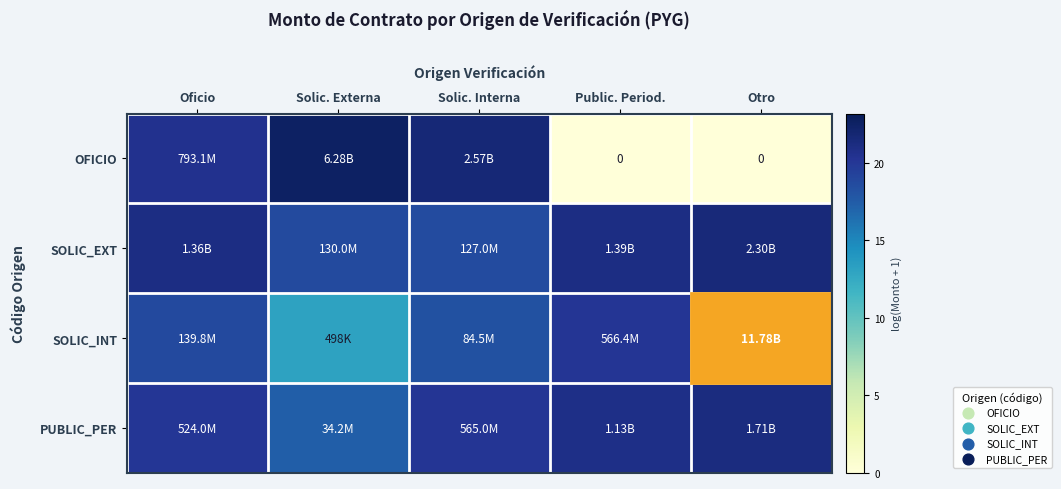

Which label corresponds to the smallest value in the chart?

Public. Period.